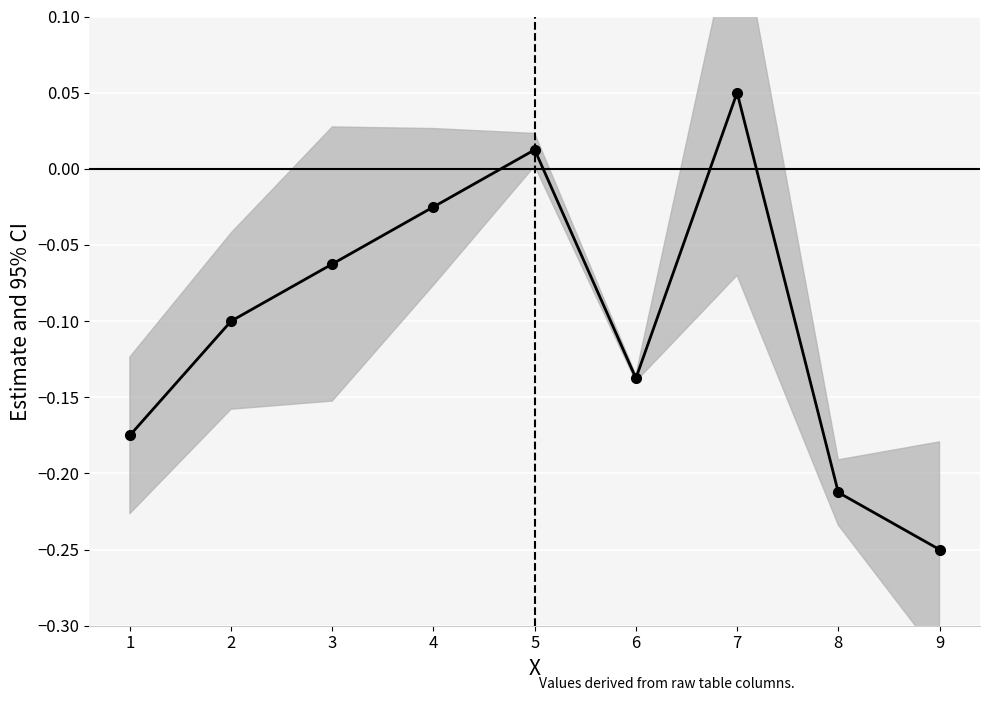

Which has a higher value, 5 or 8?

5